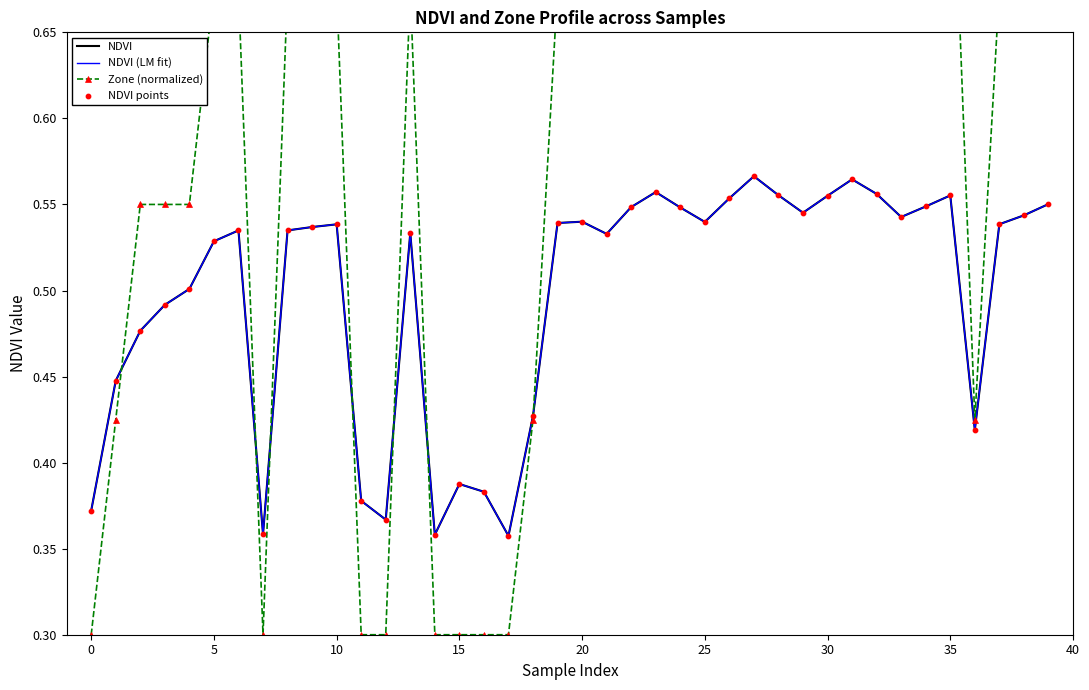

Which series reaches the maximum Y coordinate?

Zone (normalized)